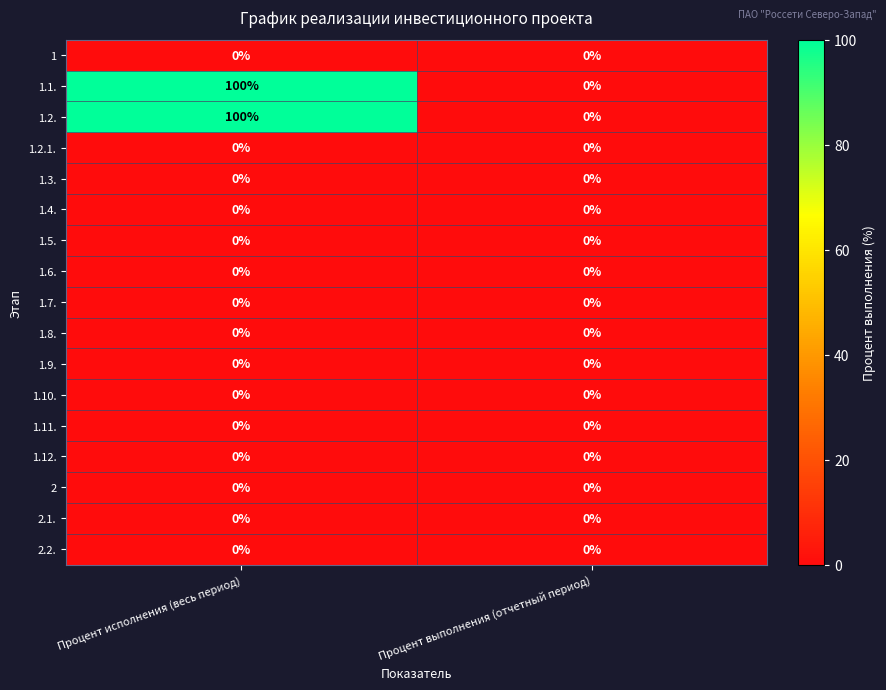

What is the greatest value displayed?

100